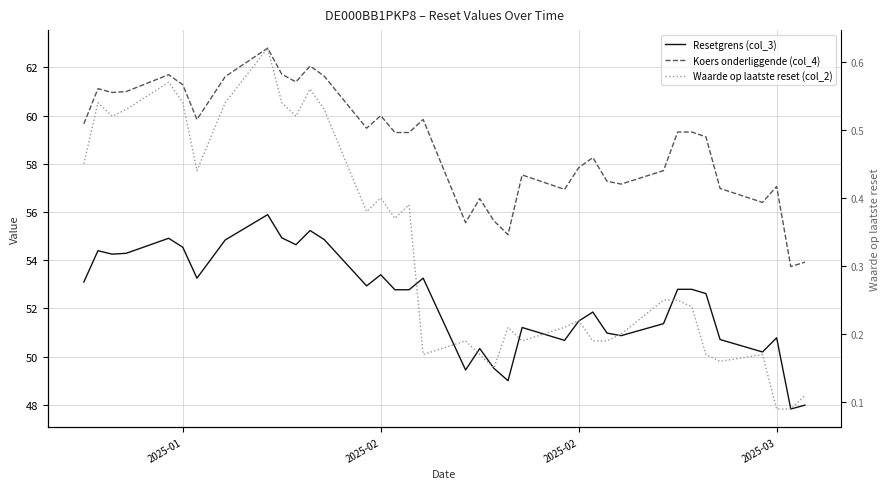

How many lines are shown in the chart?

3